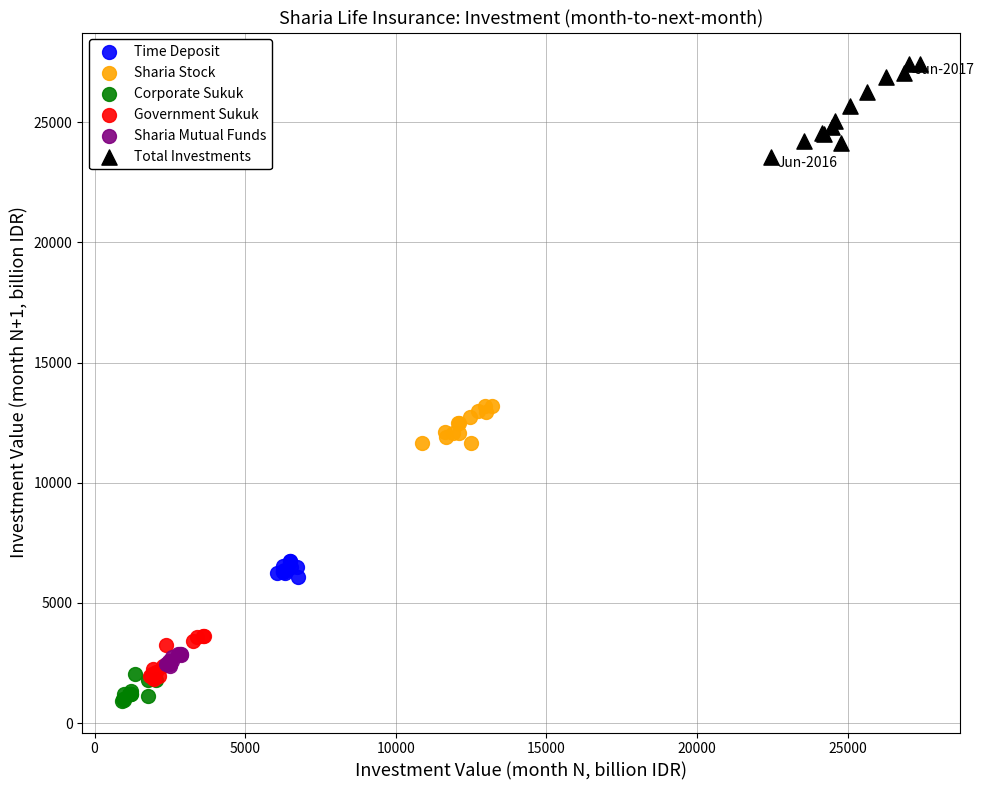

Which series reaches the maximum Y coordinate?

Total Investments